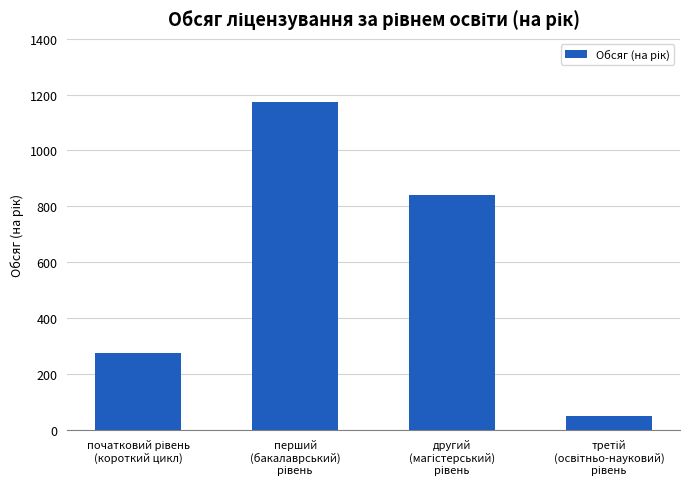

What is the average value?

585